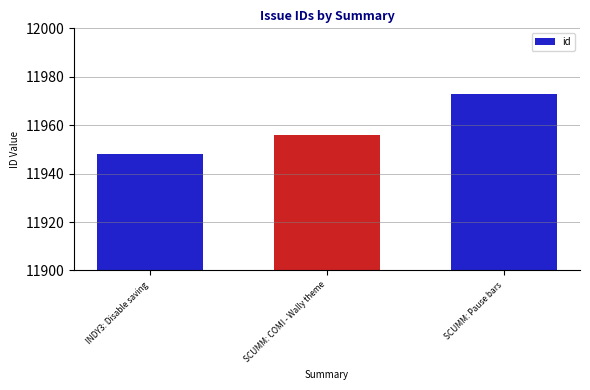

What is the label of the 1st bar from the left?

INDY3: Disable saving